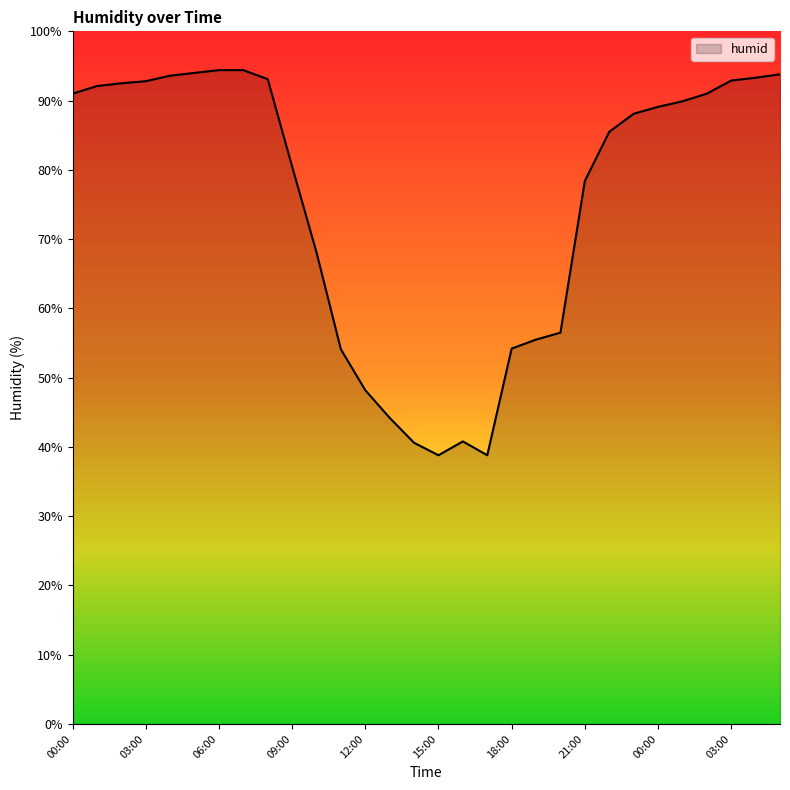

What is the smallest value displayed?

38.8